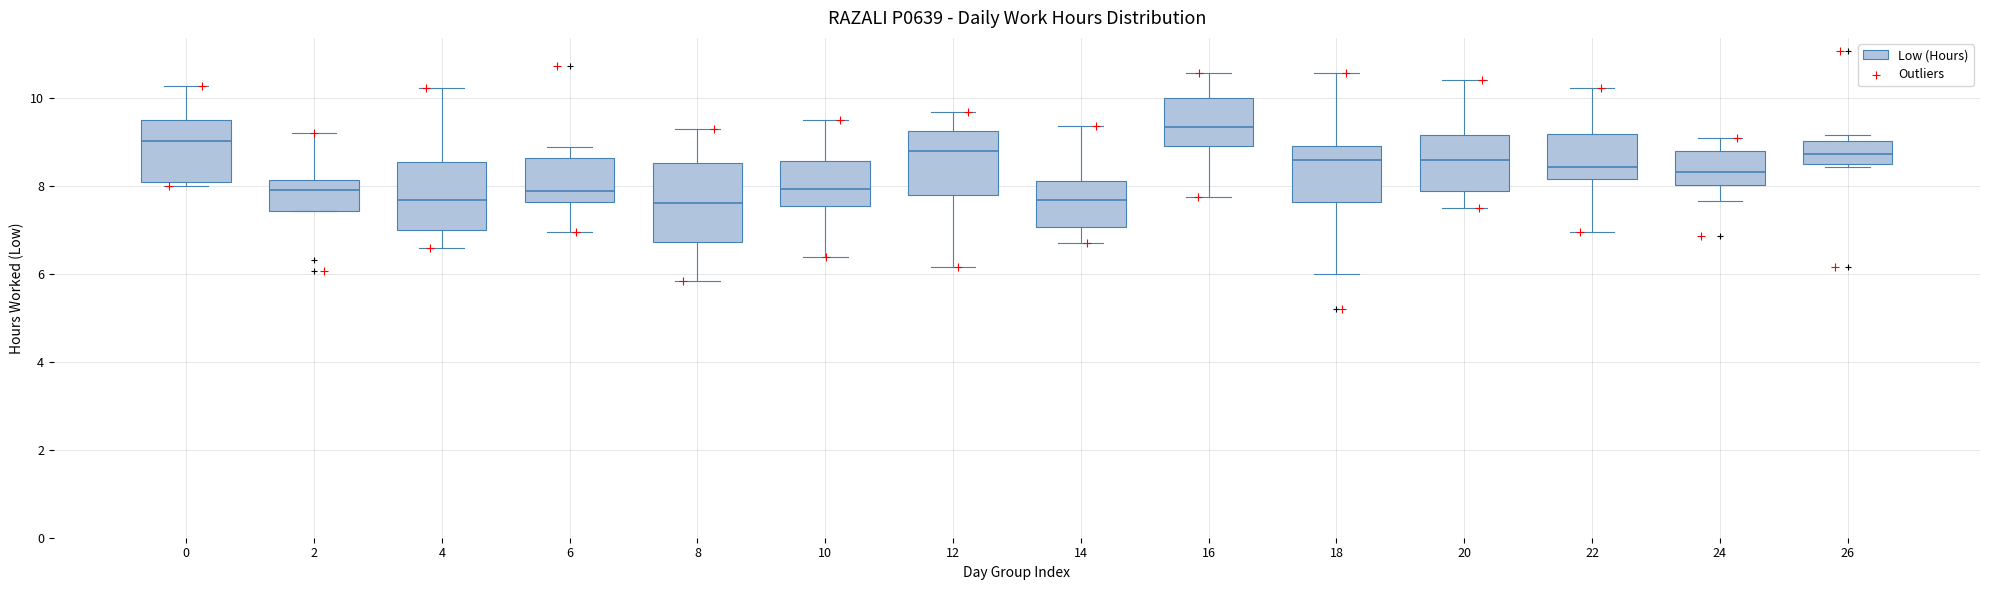

Which box is the tallest, from its lower edge to its upper edge?

8